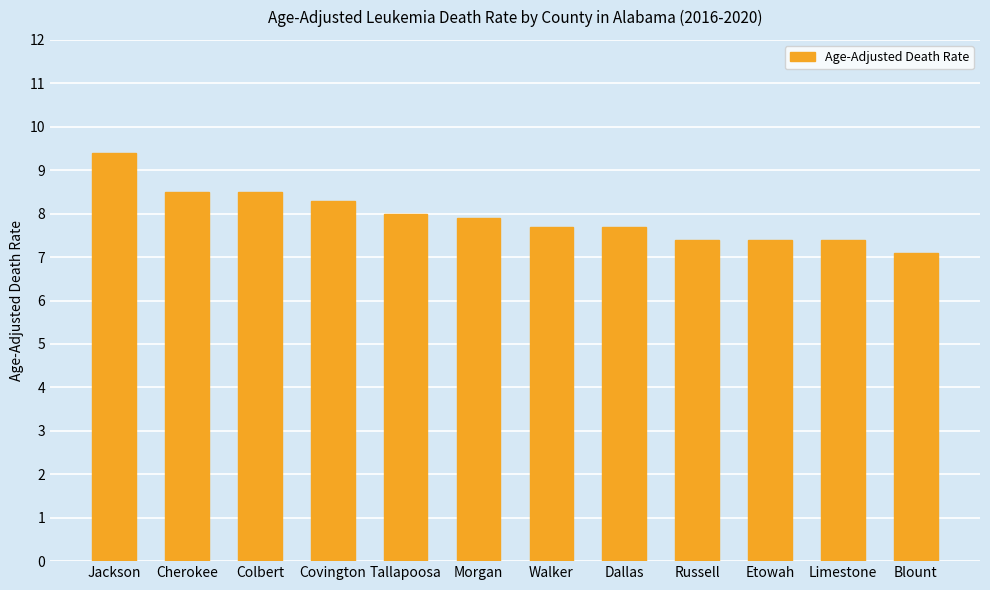

Does the chart contain stacked bars?

No